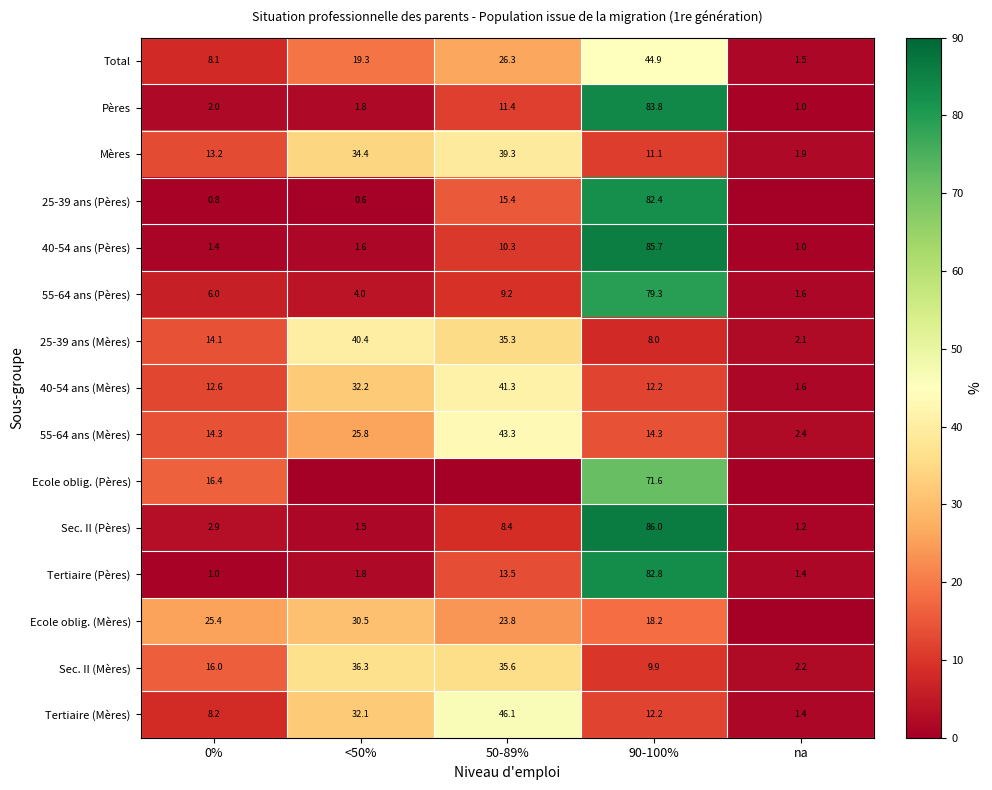

Which label corresponds to the largest value in the chart?

90-100%